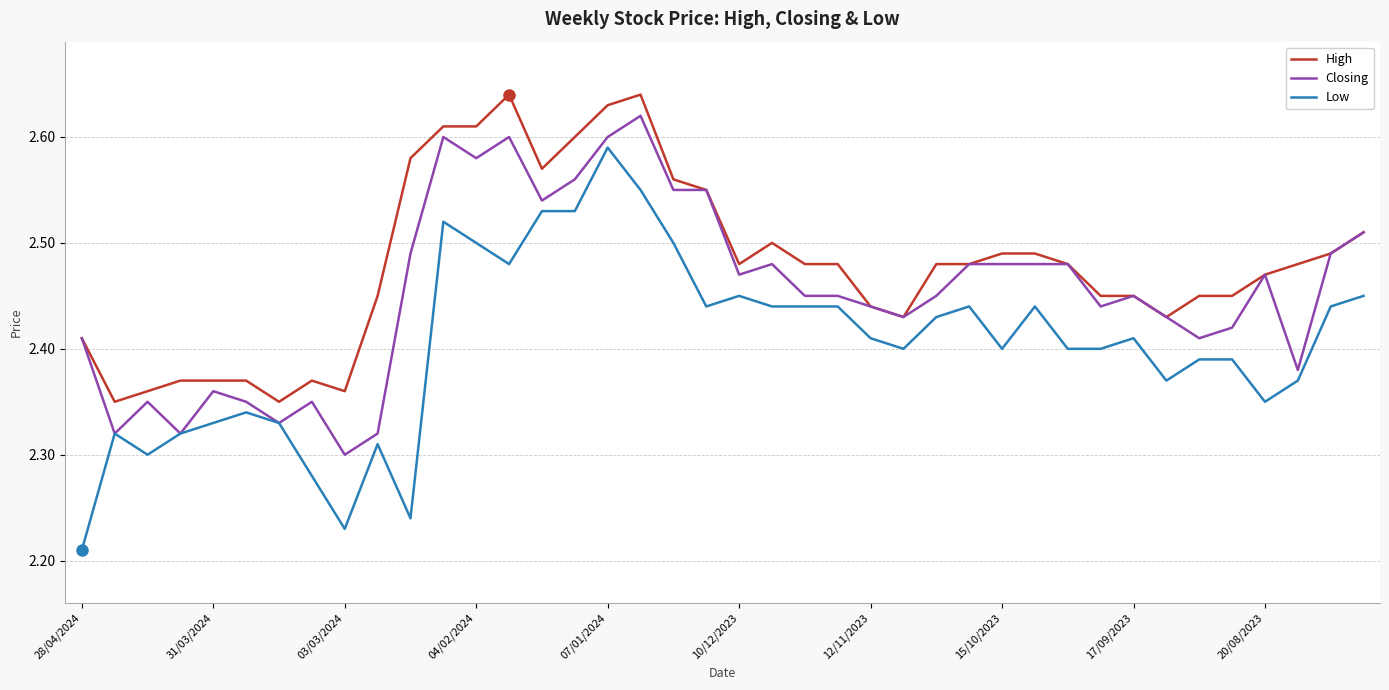

Is this an area chart (filled region under the line)?

No